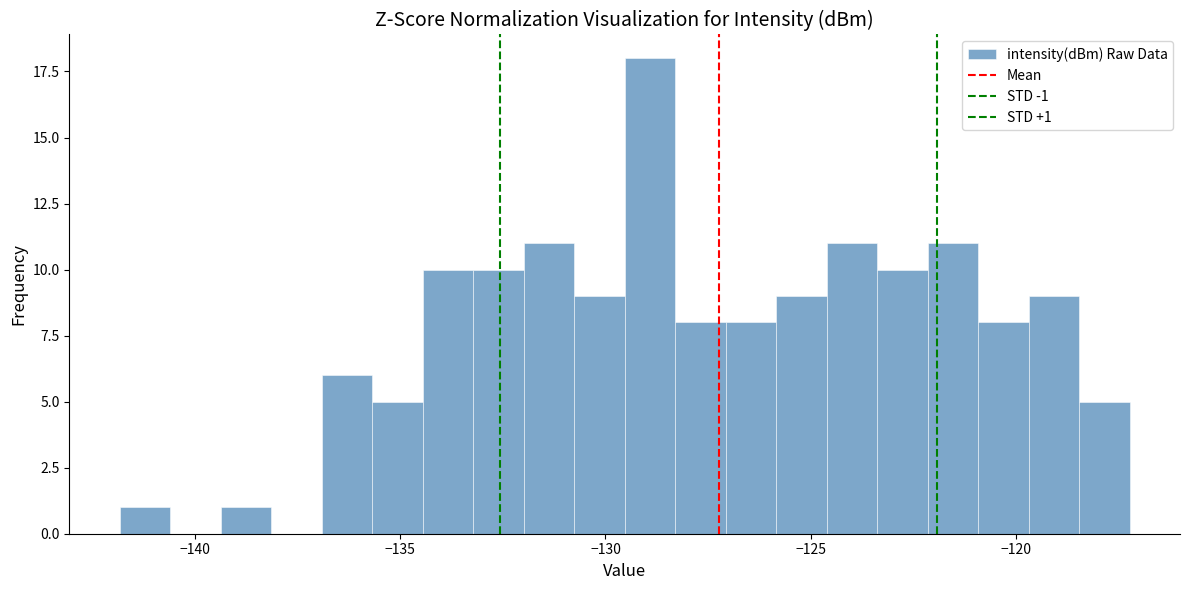

Read against the x-axis, roughly where is the centre of the tallest bar?

-129.0